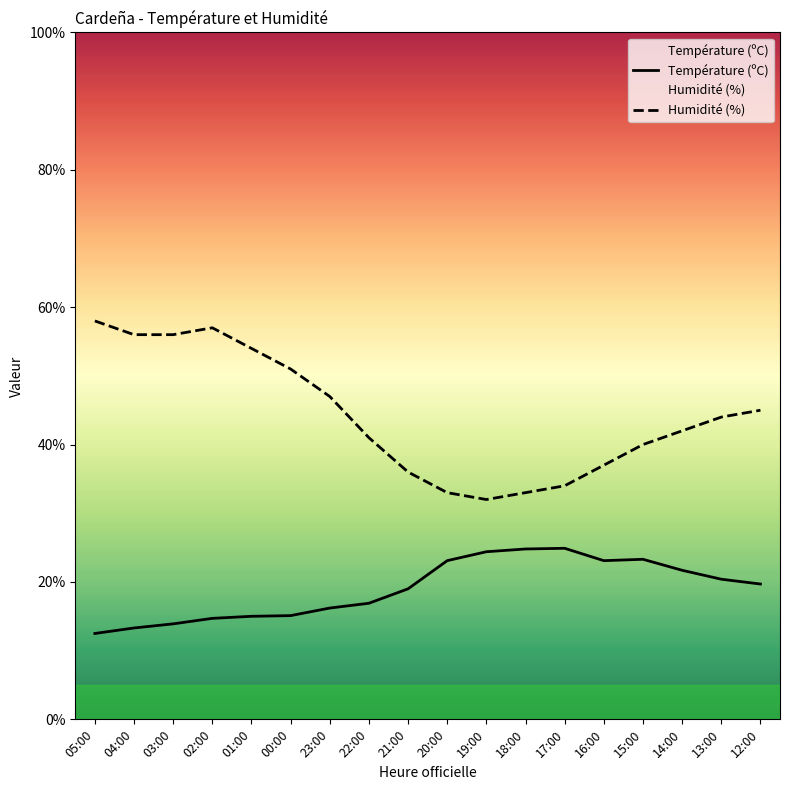

What is the greatest value displayed?

58.0